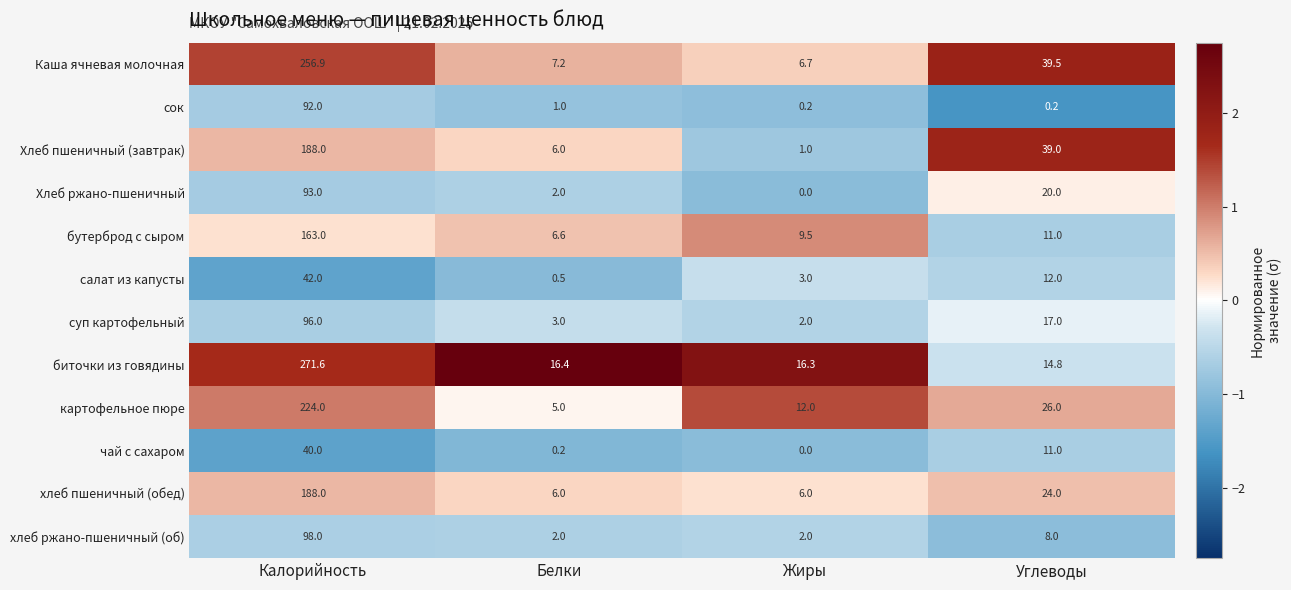

What is the average value of the картофельное пюре series?

66.8